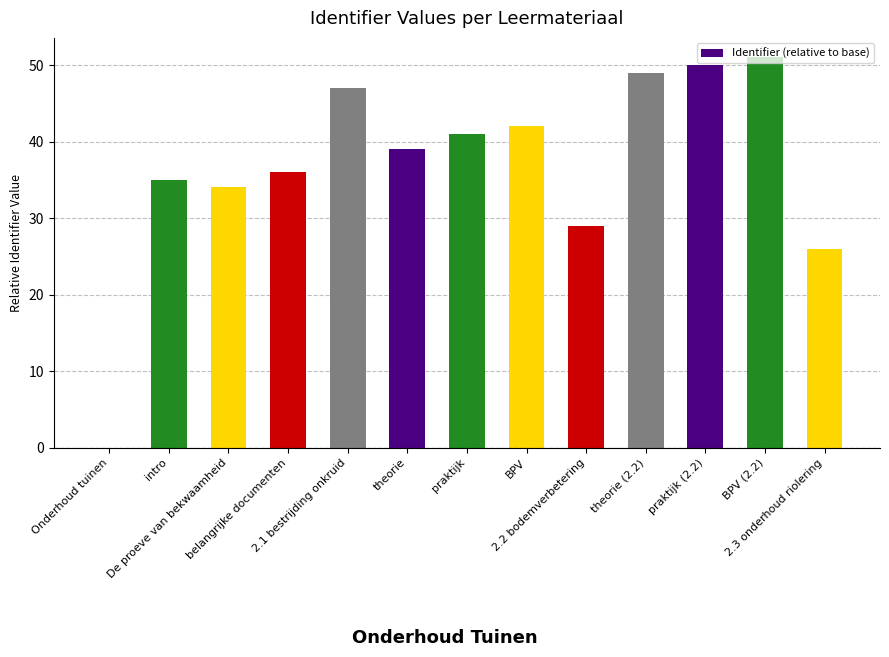

What is the maximum value shown in the chart?

51